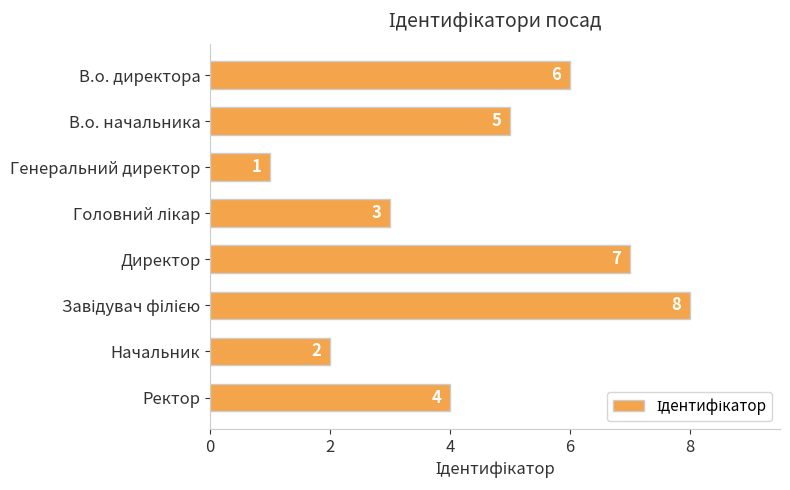

What position from the bottom is Начальник?

2